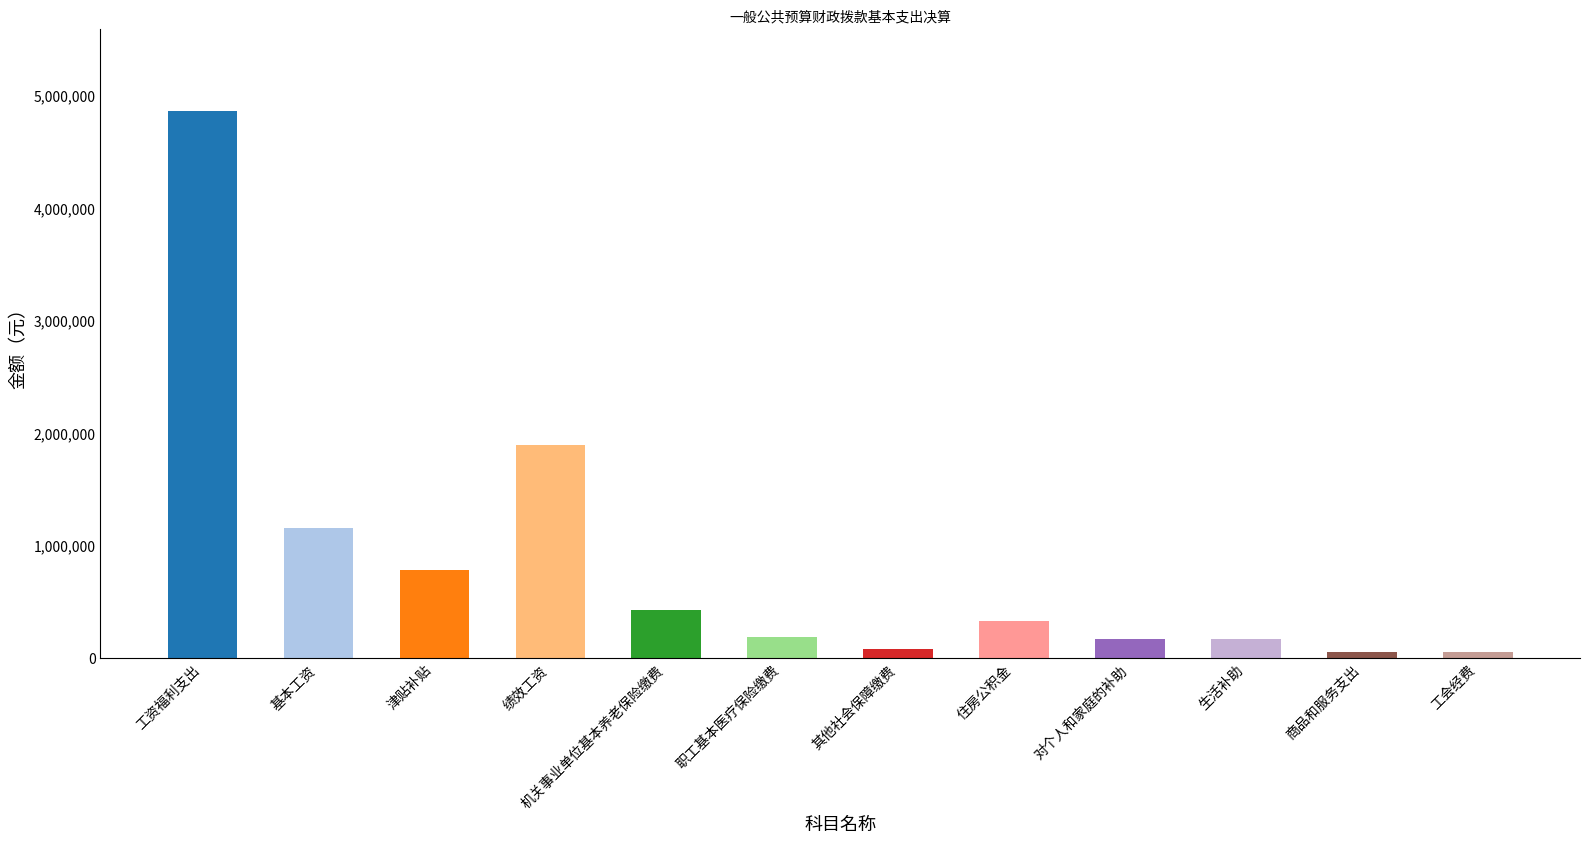

What is the difference between the values at 生活补助 and 工资福利支出?

4692809.6